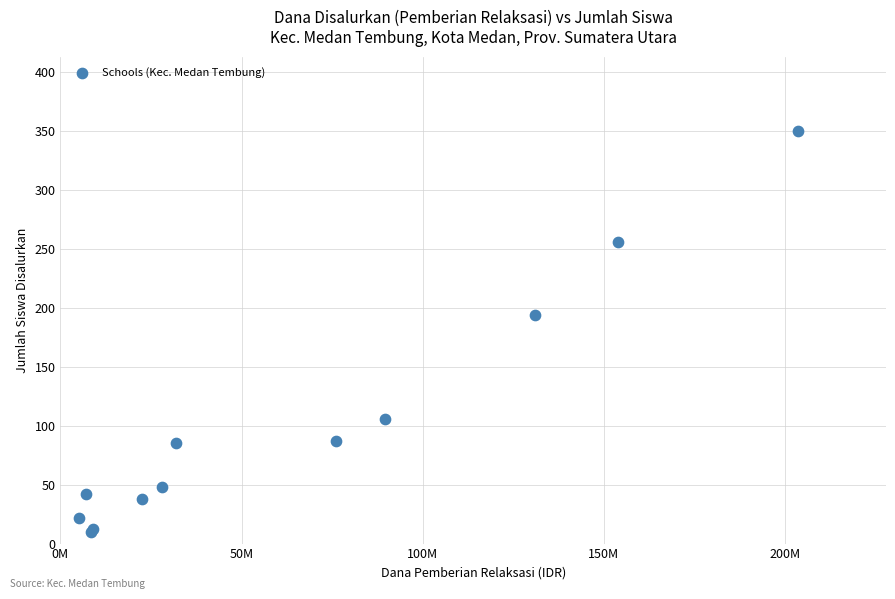

What Y value in the scatter plot is closest to 180?

194